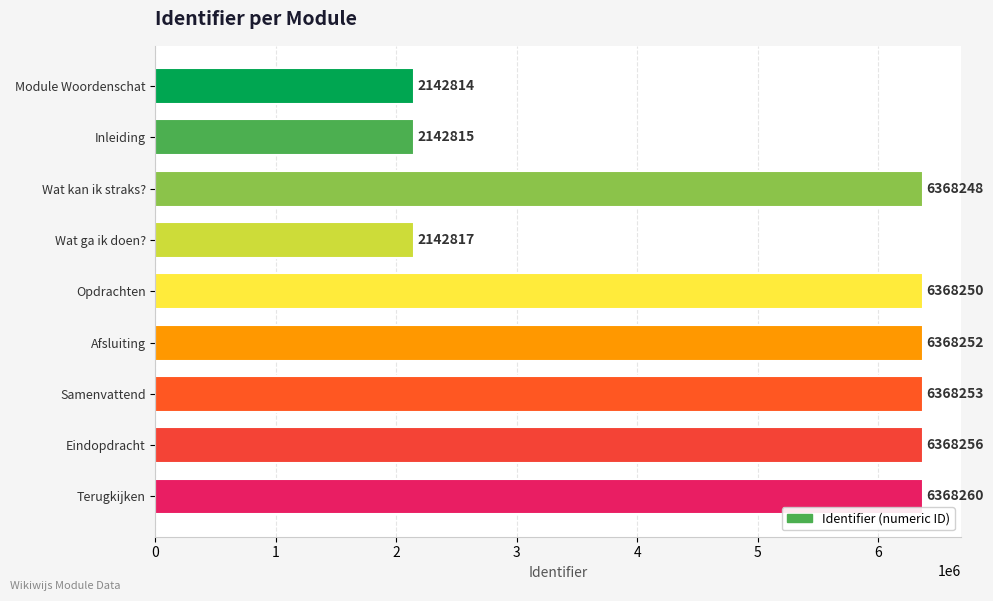

Rank the categories by value from highest to lowest.

Terugkijken, Eindopdracht, Samenvattend, Afsluiting, Opdrachten, Wat kan ik straks?, Wat ga ik doen?, Inleiding, Module Woordenschat